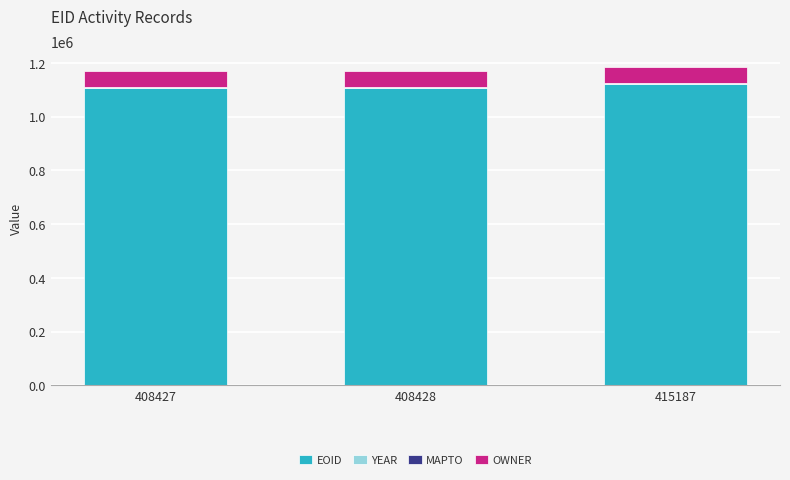

What is the highest value of the EOID series?

1121289